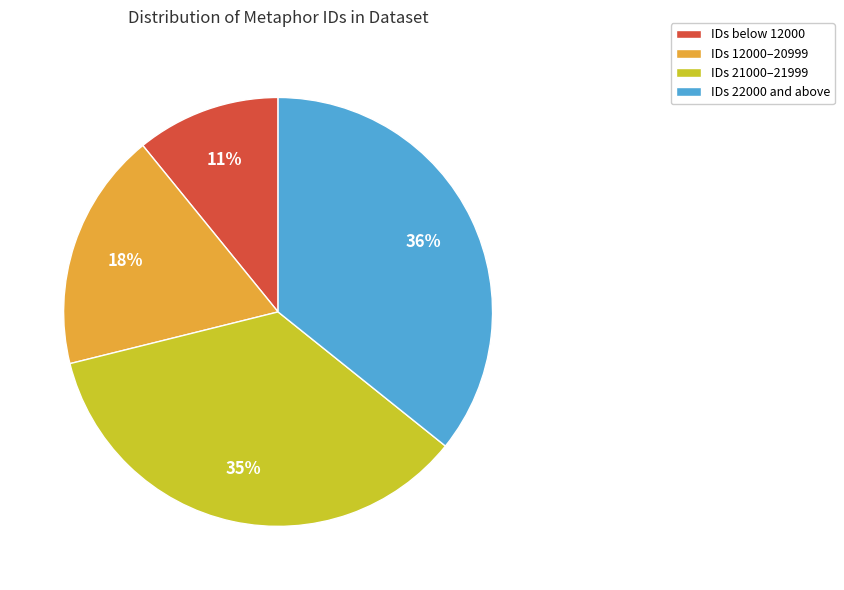

How many segments does this pie chart have?

4